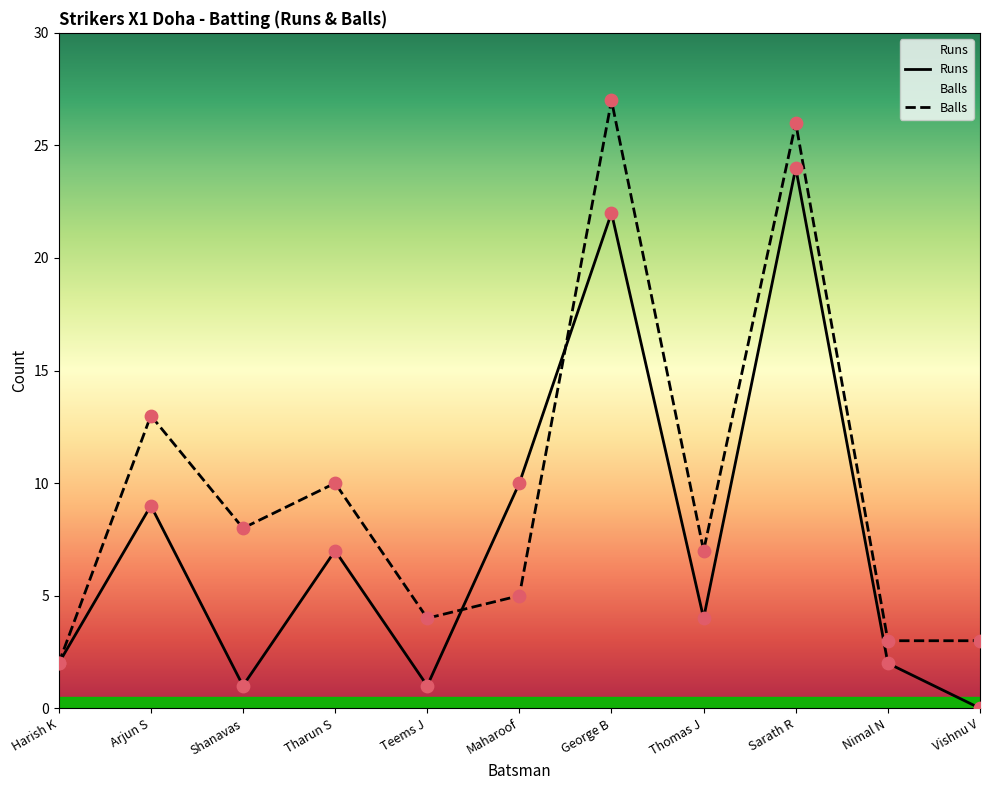

Which series has the largest total across all categories?

Balls